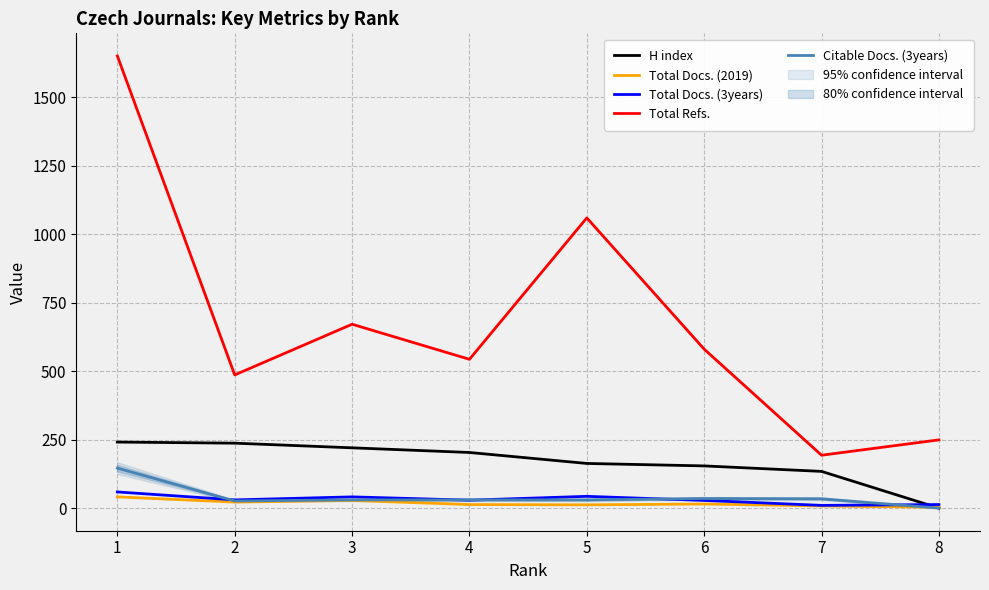

What is the sum of all Total Docs. (3years) values?

253